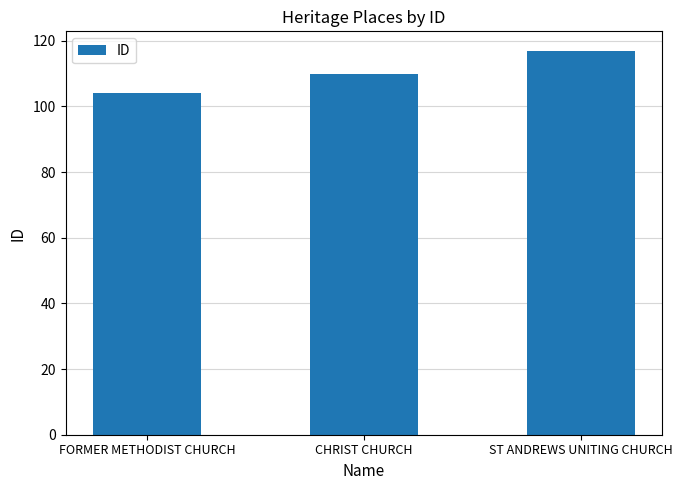

What is the approximate value at FORMER METHODIST CHURCH, to the nearest 10?

100